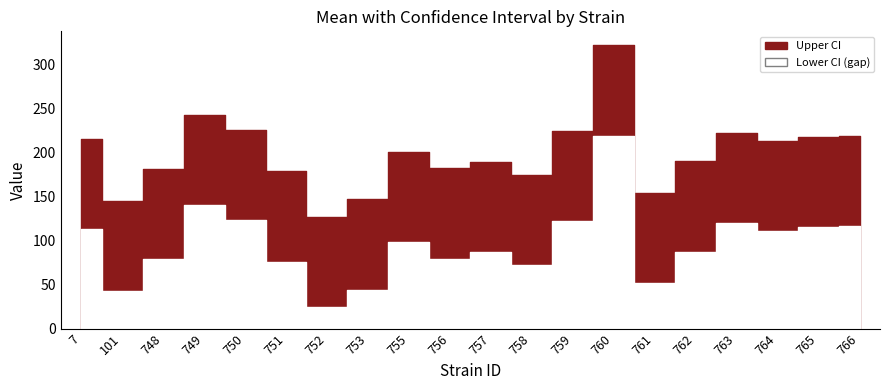

Which category has the lowest value in the lowercl series?

752